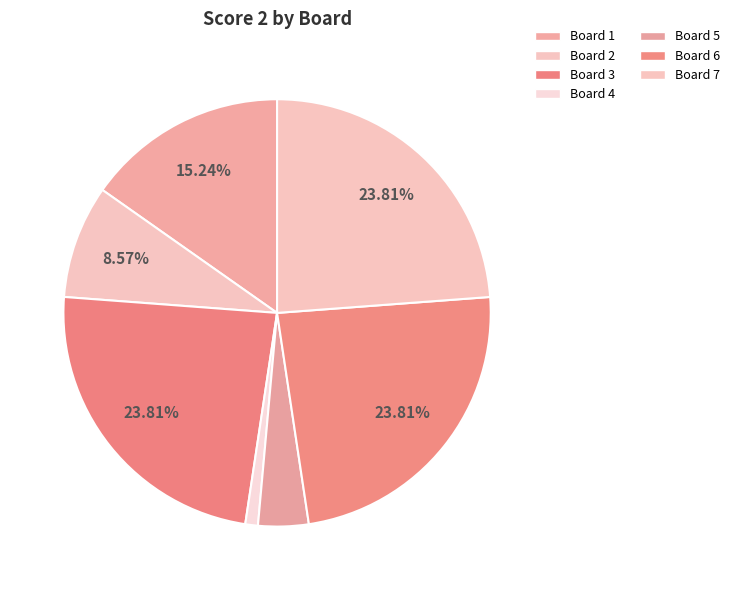

Count the number of slices in the pie.

7